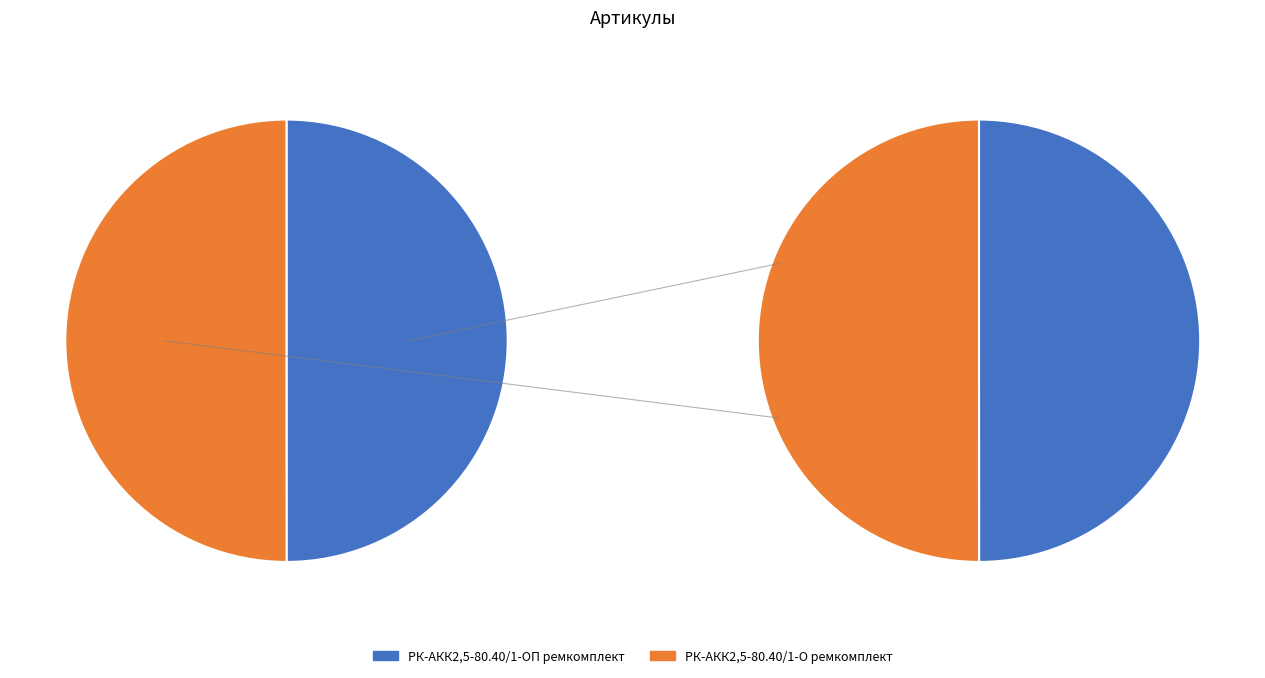

How many slices are in this pie chart?

2